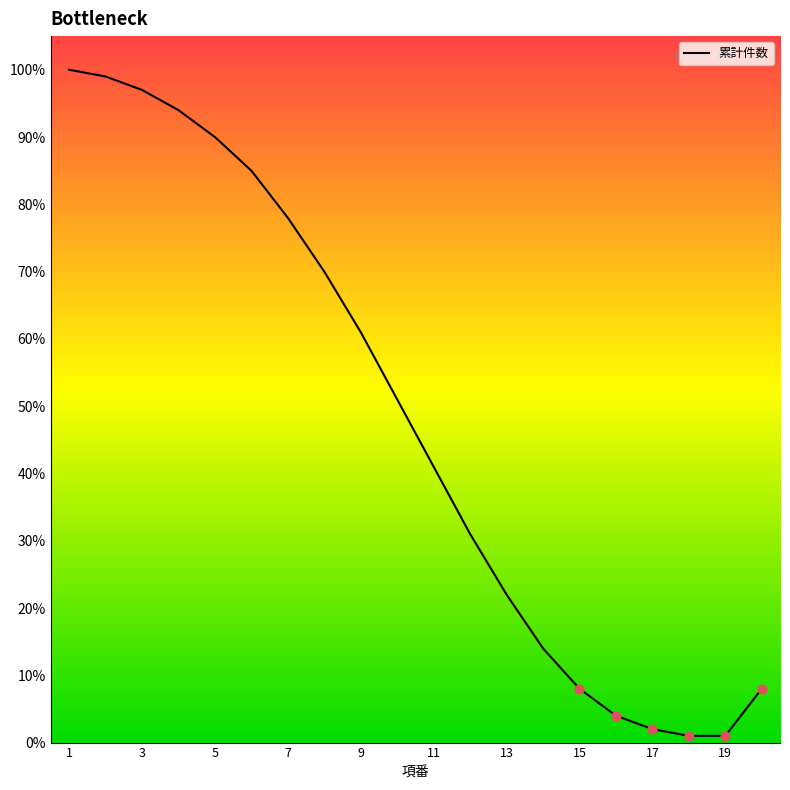

What is the difference between the maximum and minimum values?

99